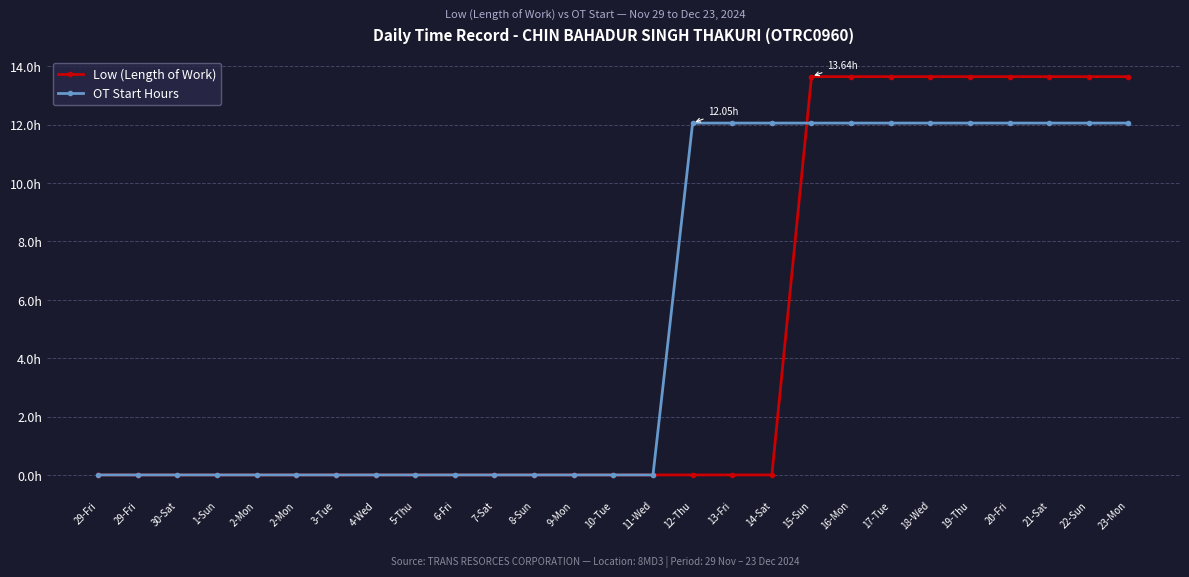

What are all the series names shown in the legend?

Low (Length of Work), OT Start Hours